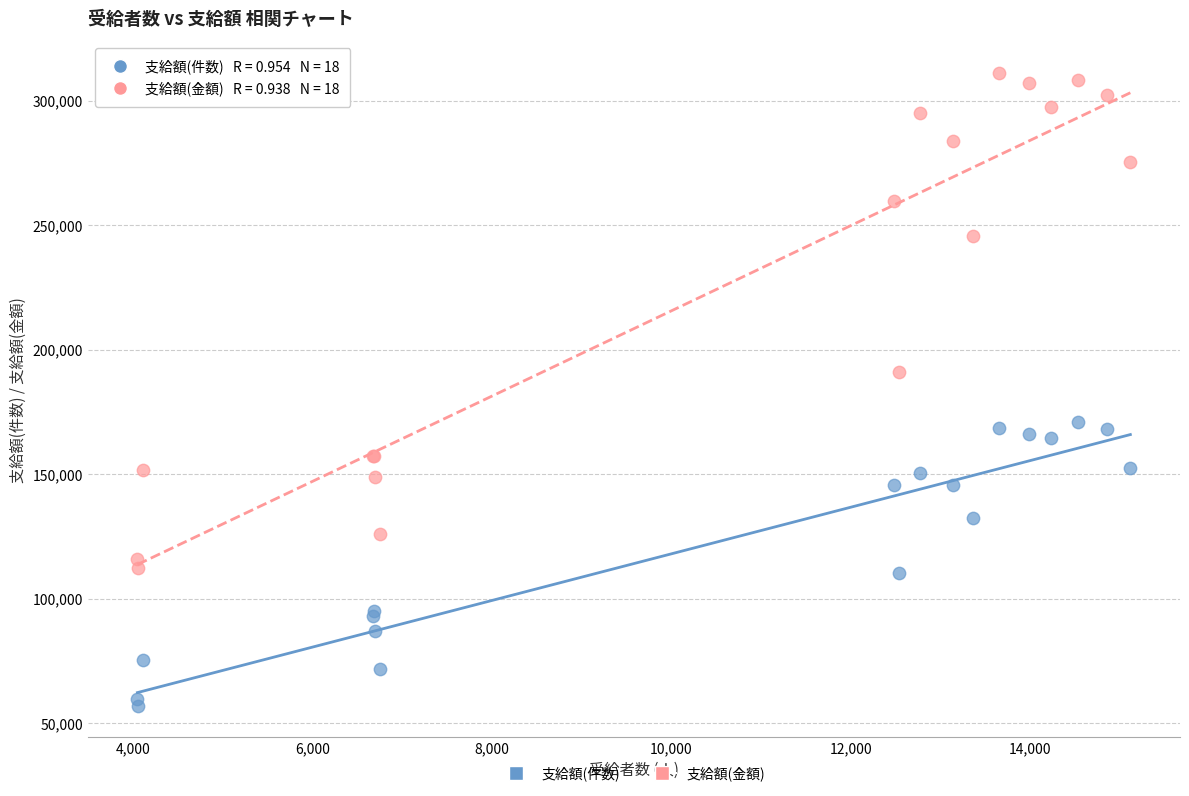

What are all the series names shown in the legend?

支給額(件数), 支給額(金額)